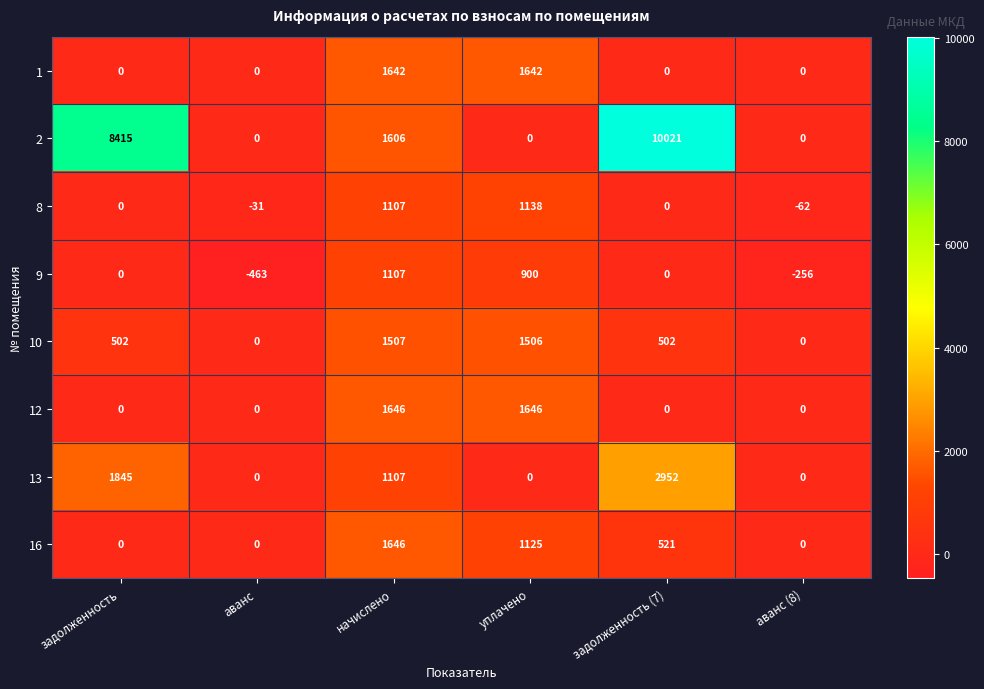

Count the number of data series in this chart.

8